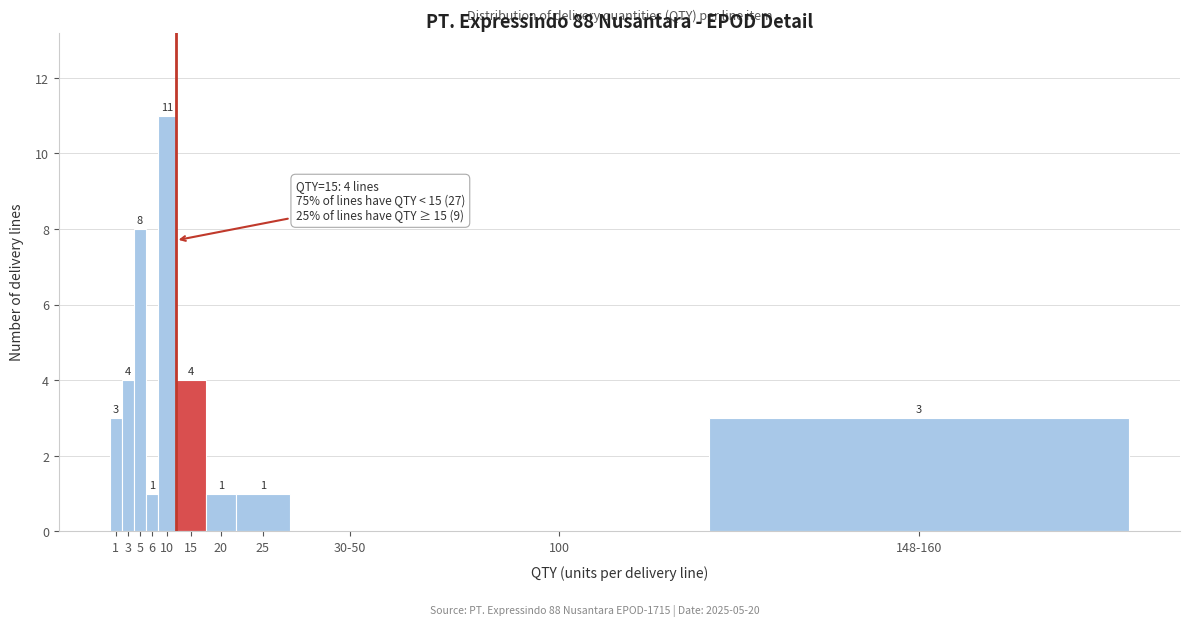

Reading left to right, transcribe all the data shown in this chart.

1=3	3=4	5=8	6=1	10=11	15=4	20=1	25=1	30-50=0	100=0	148-160=3